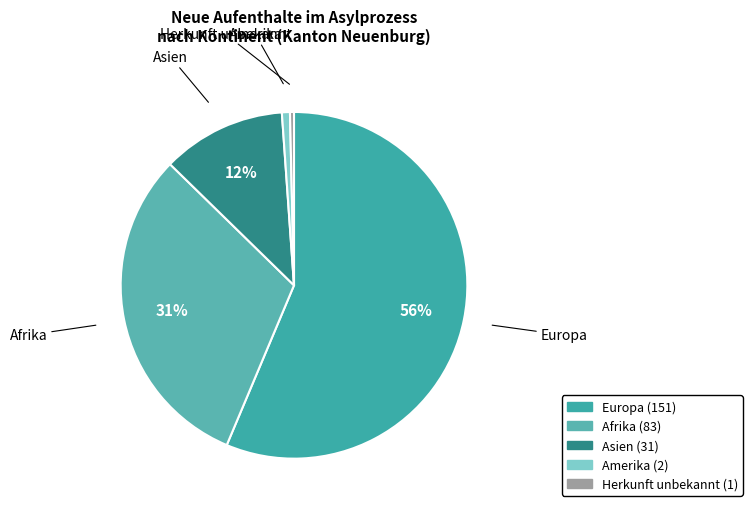

What percentage is the Europa slice, to the nearest percent?

56%